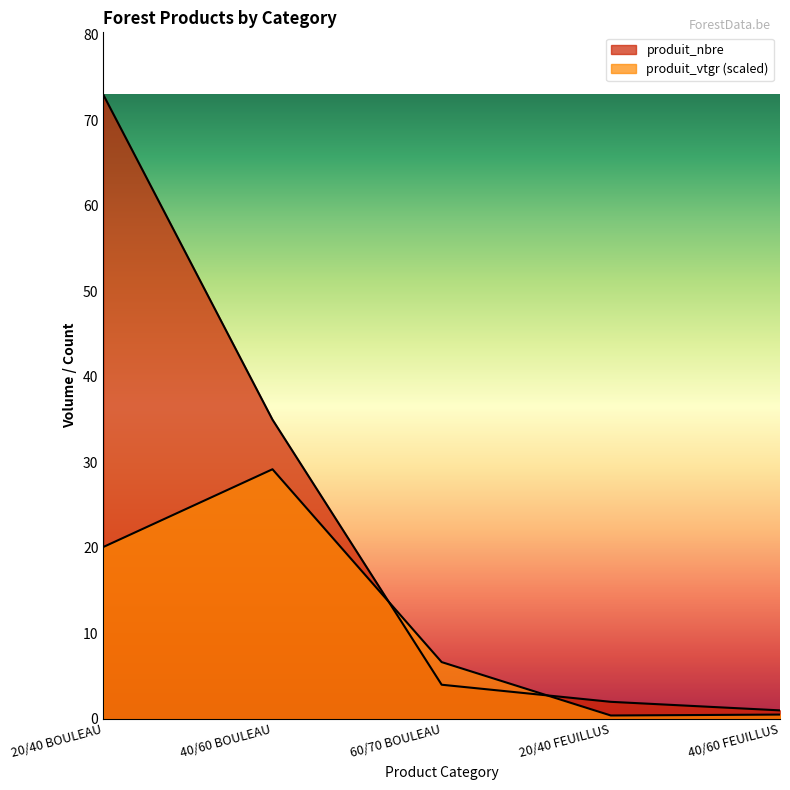

Reading left to right, list all the values displayed in this chart.

produit_nbre: 73.0	35.0	4.0	2.0	1.0
produit_vtgr: 20.1	29.2	6.6	0.4	0.5